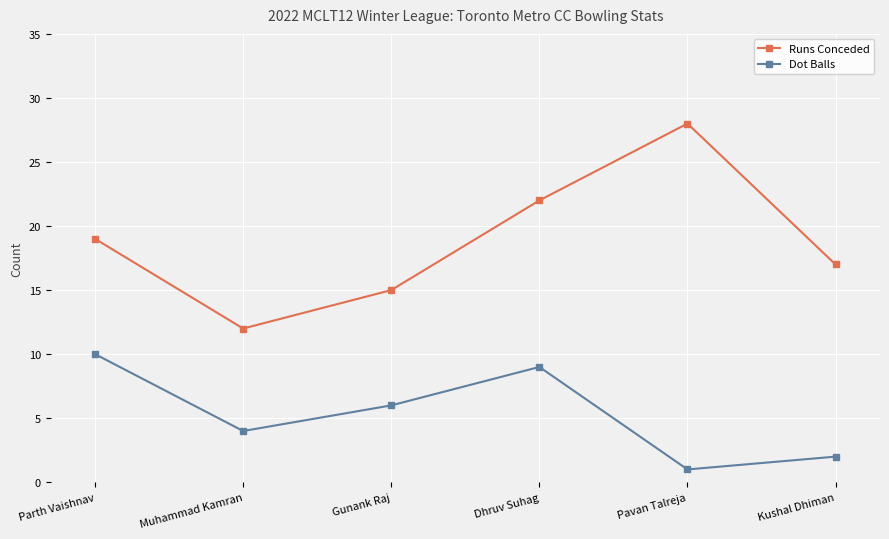

What is the label of the 1st point from the left?

Parth Vaishnav